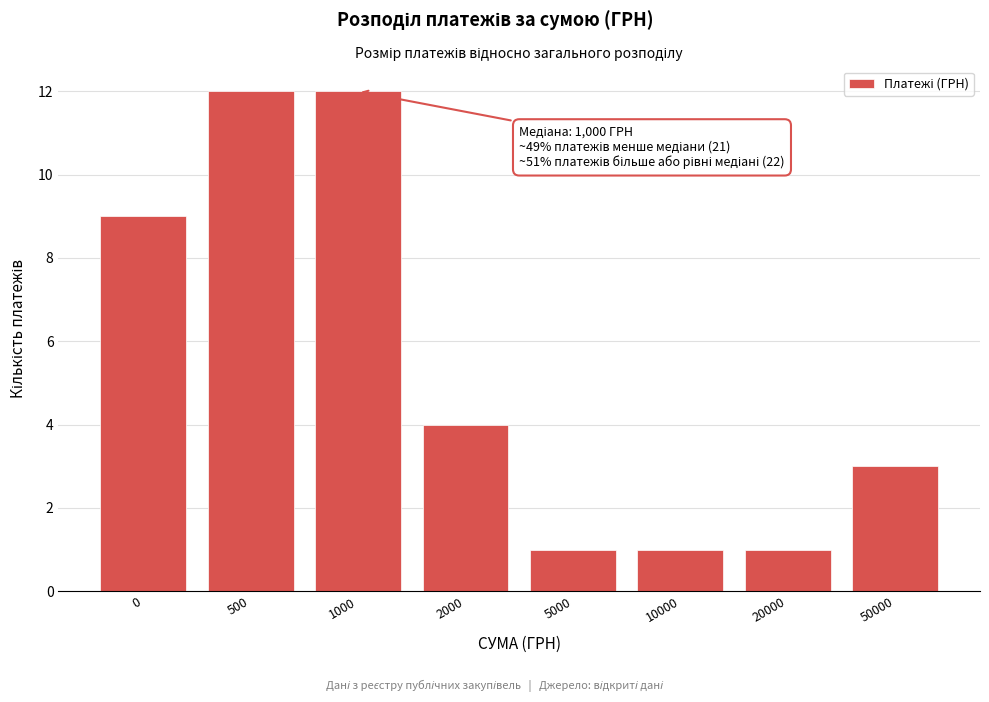

Reading left to right, list all the values displayed in this chart.

0=9	500=12	1000=12	2000=4	5000=1	10000=1	20000=1	50000=3